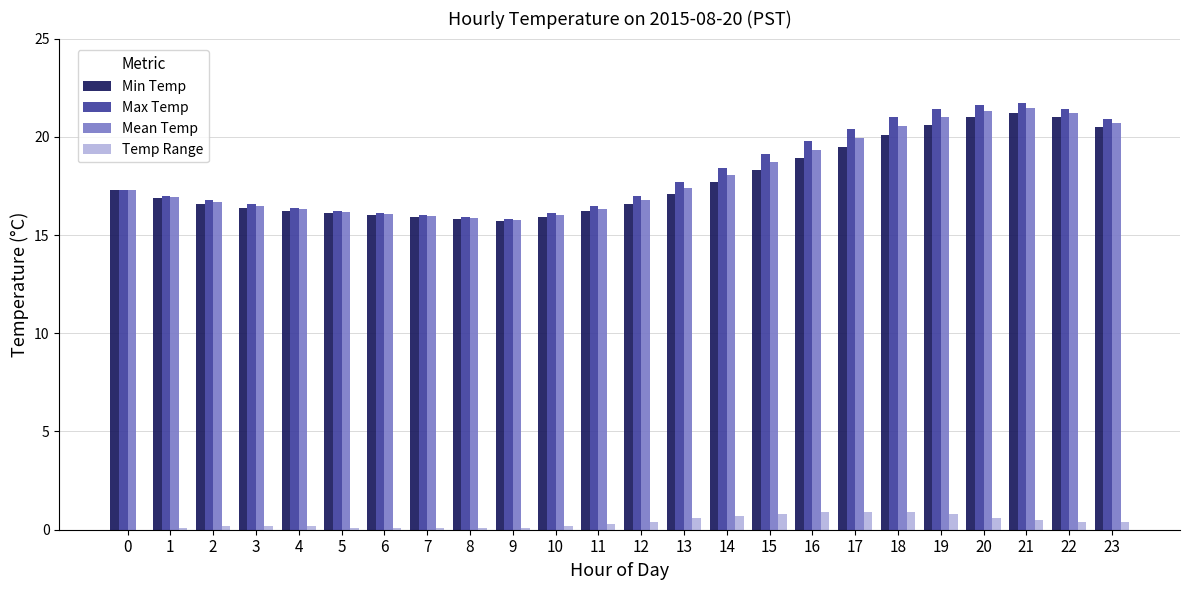

What is the sum of all Mean Temp values?

432.3